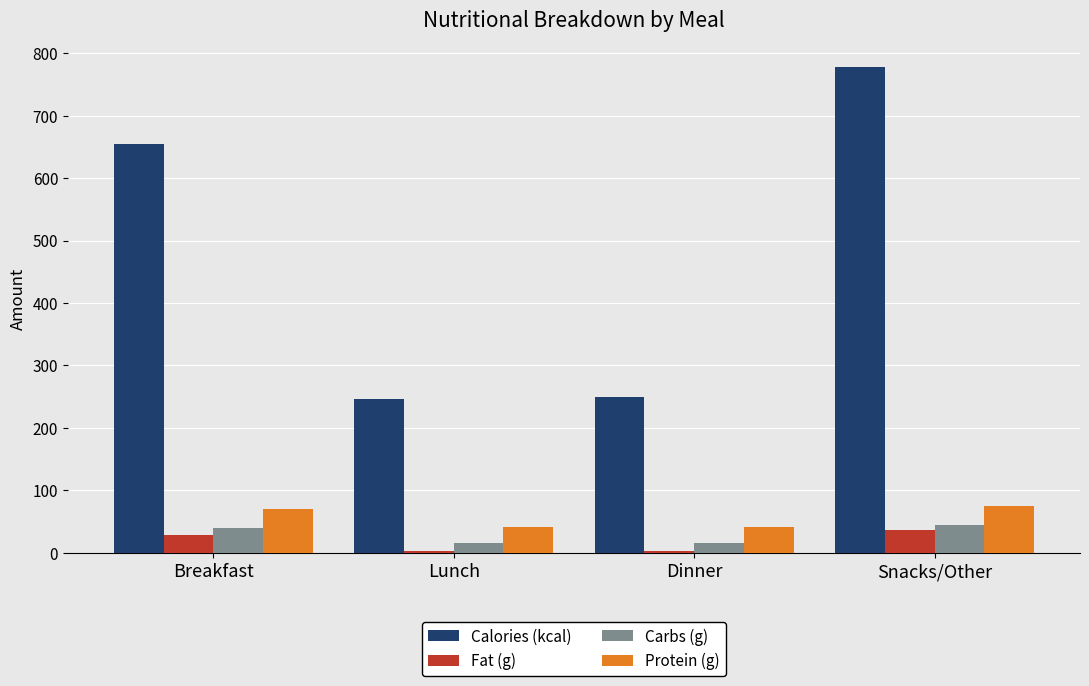

What is the difference between the maximum and minimum values in the Calories (kcal) series?

531.0